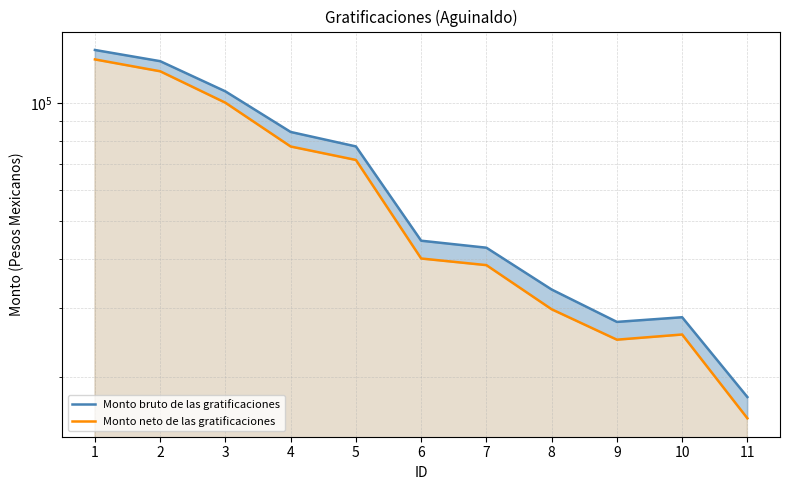

Does the chart have visible grid lines?

Yes